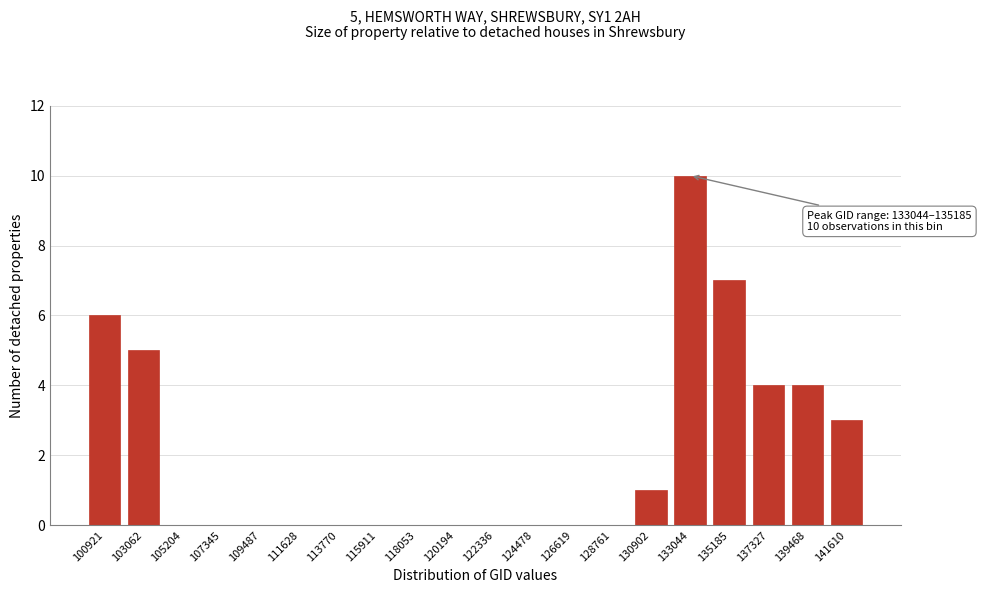

Reading left to right, list all the values displayed in this chart.

100921=6	103062=5	105204=0	107345=0	109487=0	111628=0	113770=0	115911=0	118053=0	120194=0	122336=0	124478=0	126619=0	128761=0	130902=1	133044=10	135185=7	137327=4	139468=4	141610=3